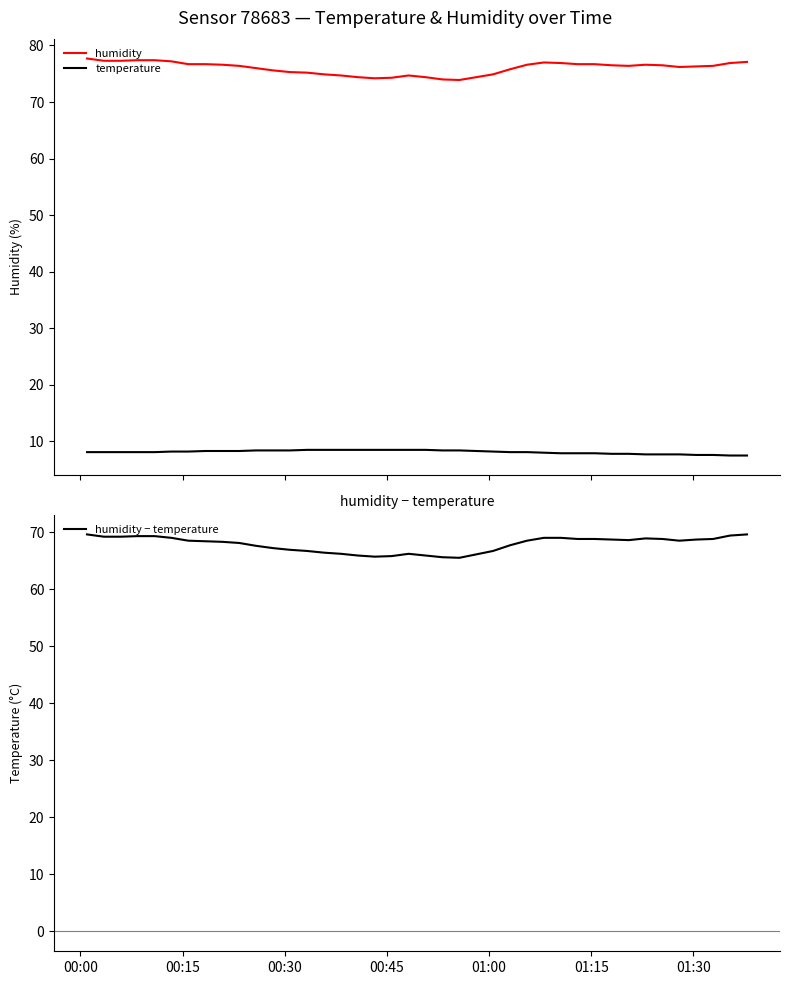

What is the minimum value for humidity − temperature?

65.5